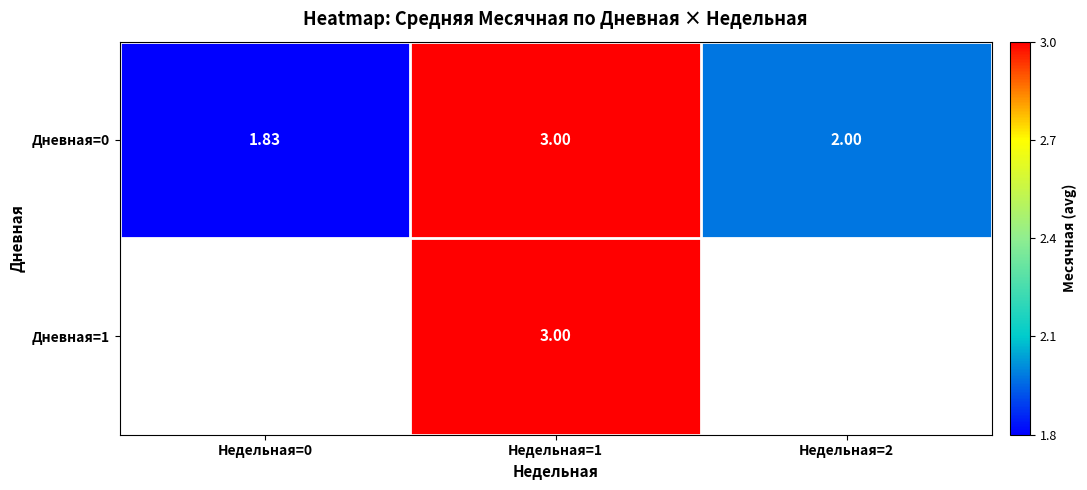

How many data points in Дневная=0 are less than 2?

1